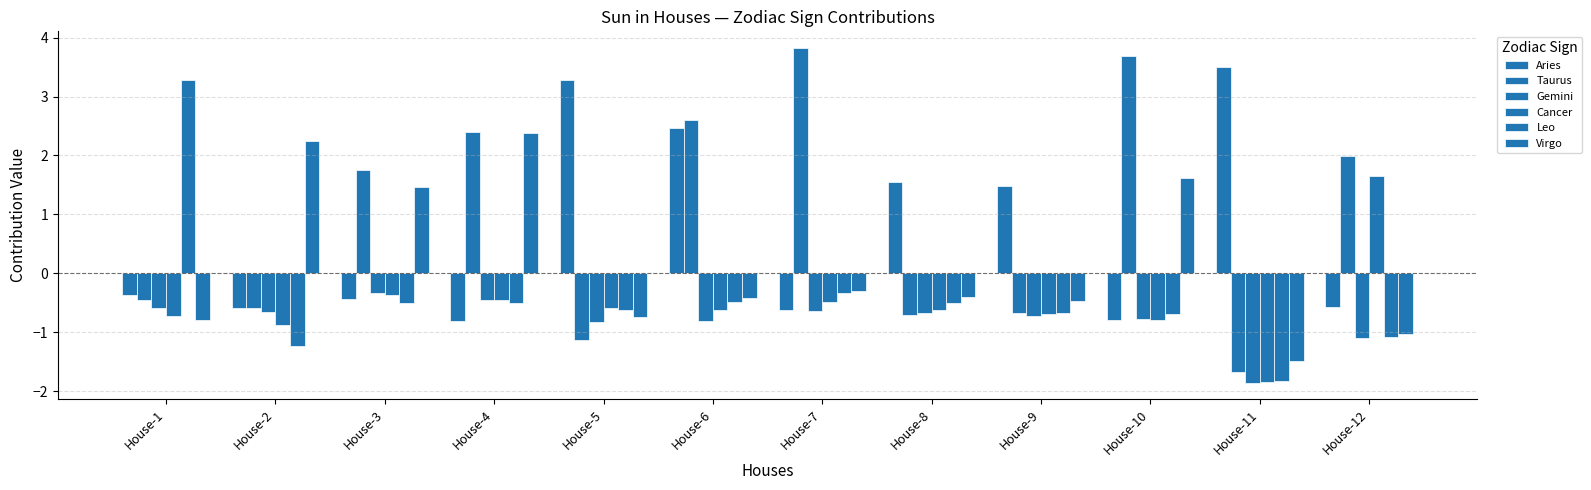

The Cancer series shows -0.5 at House-7. True or false?

True